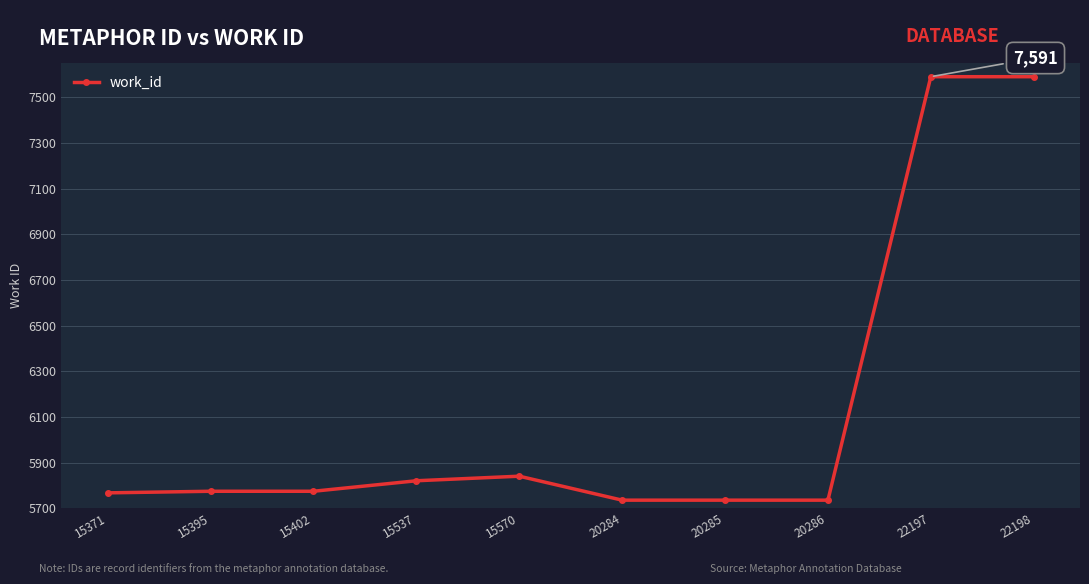

What is the difference between the maximum and minimum values?

1855